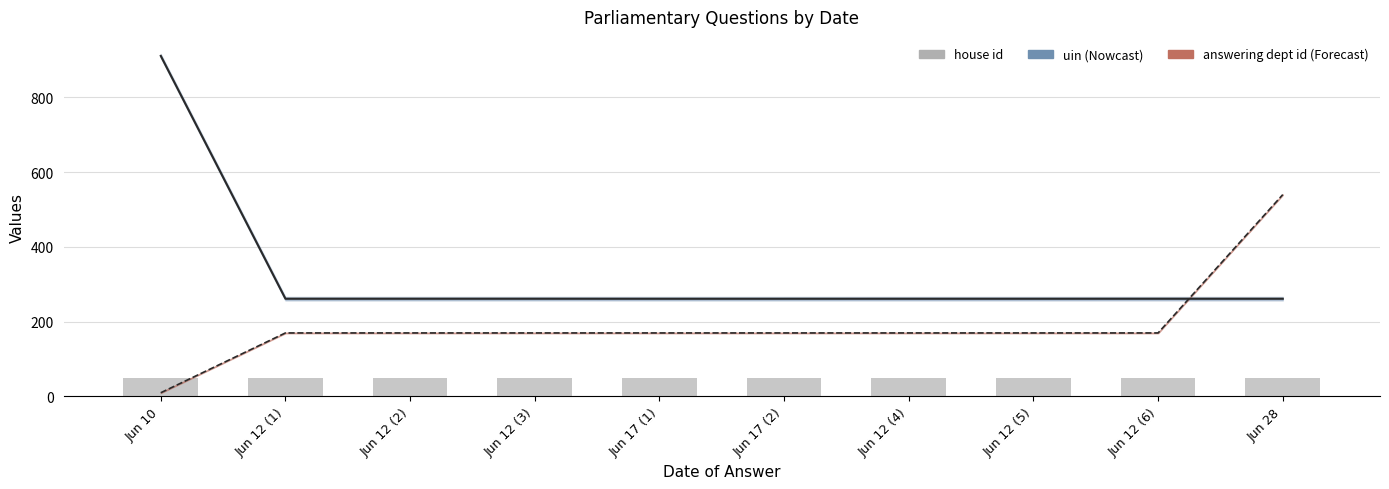

True or false: house id has a value of 50.0 at Jun 12 (2).

True